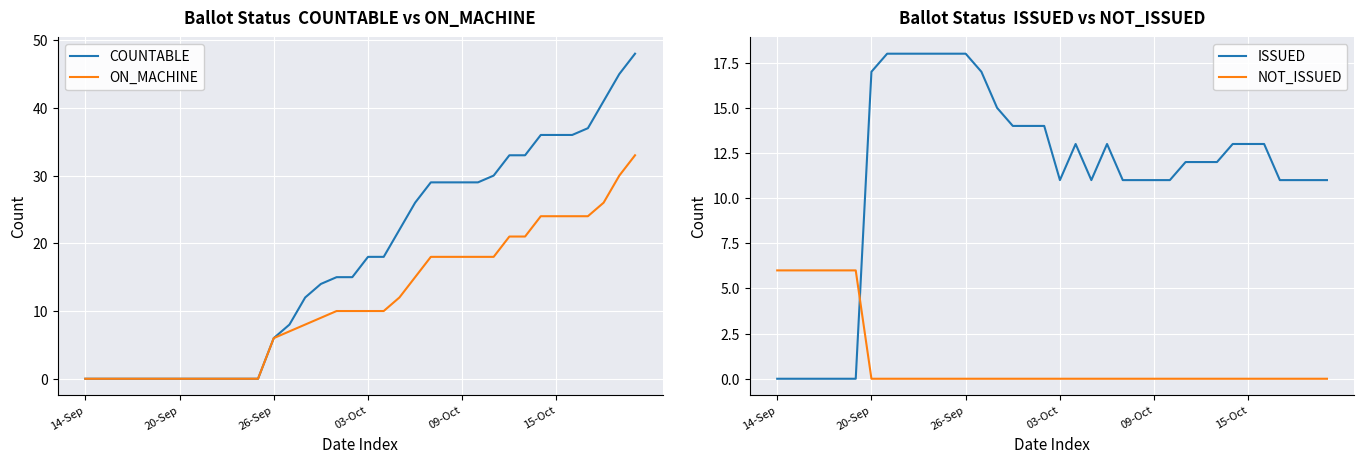

What is the maximum value shown in the chart?

48